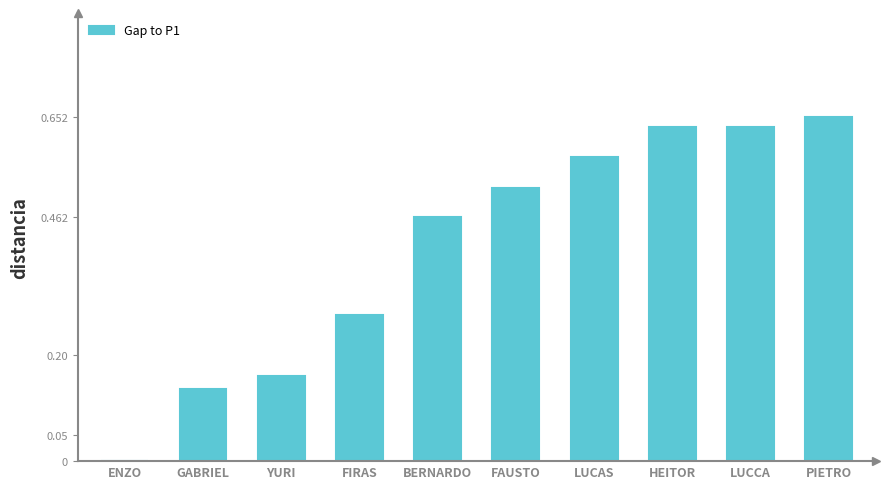

How many data points does each series have?

10